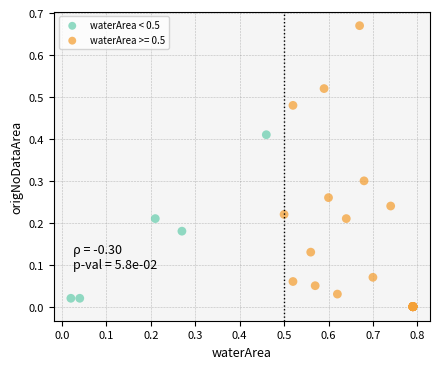

Which series has the largest Y range (max minus min)?

waterArea >= 0.5